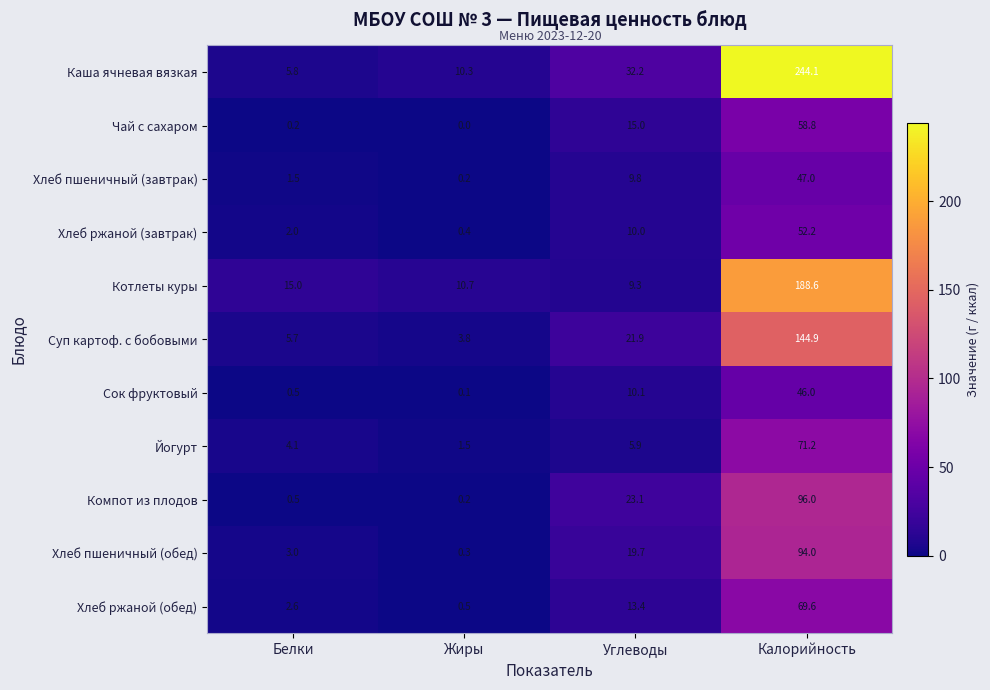

At which category is the sum across all series the highest?

Калорийность